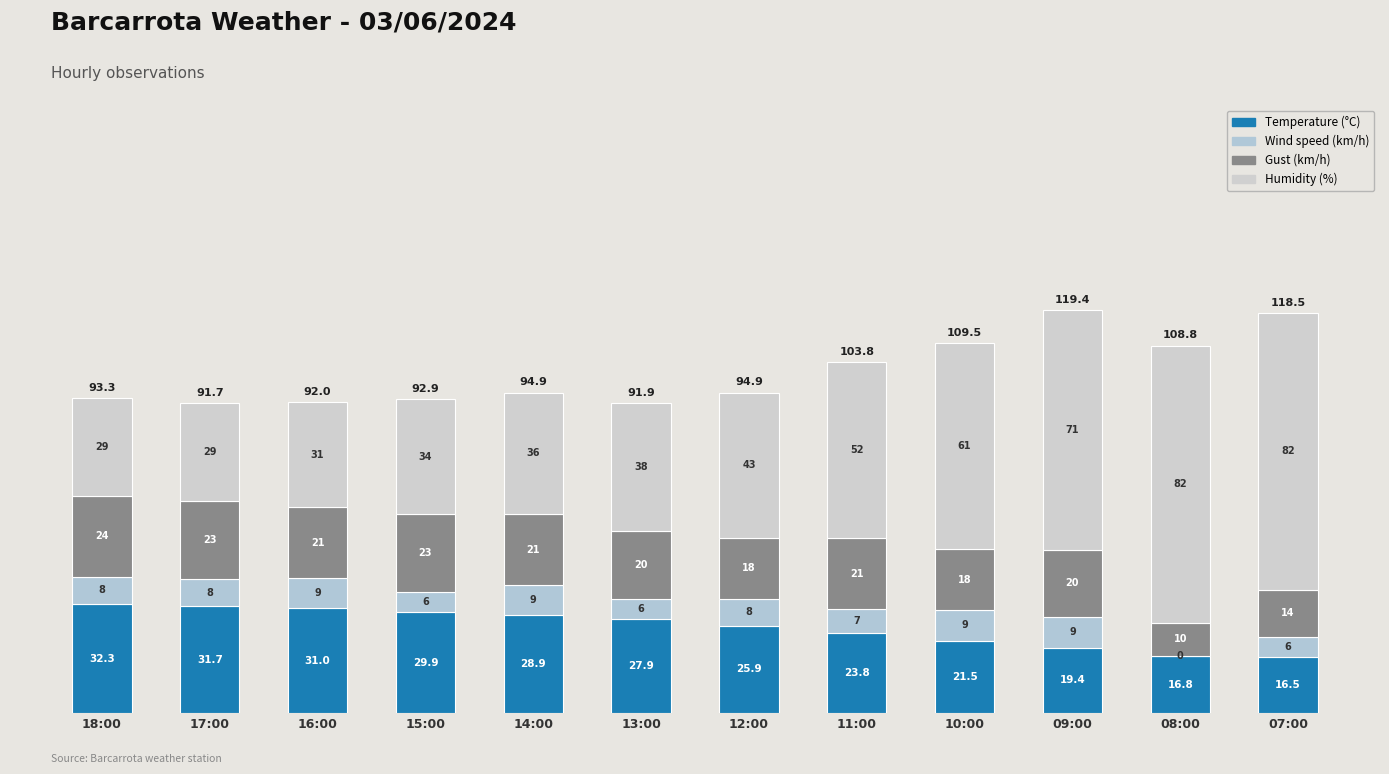

What is the label of the 4th bar from the right?

10:00